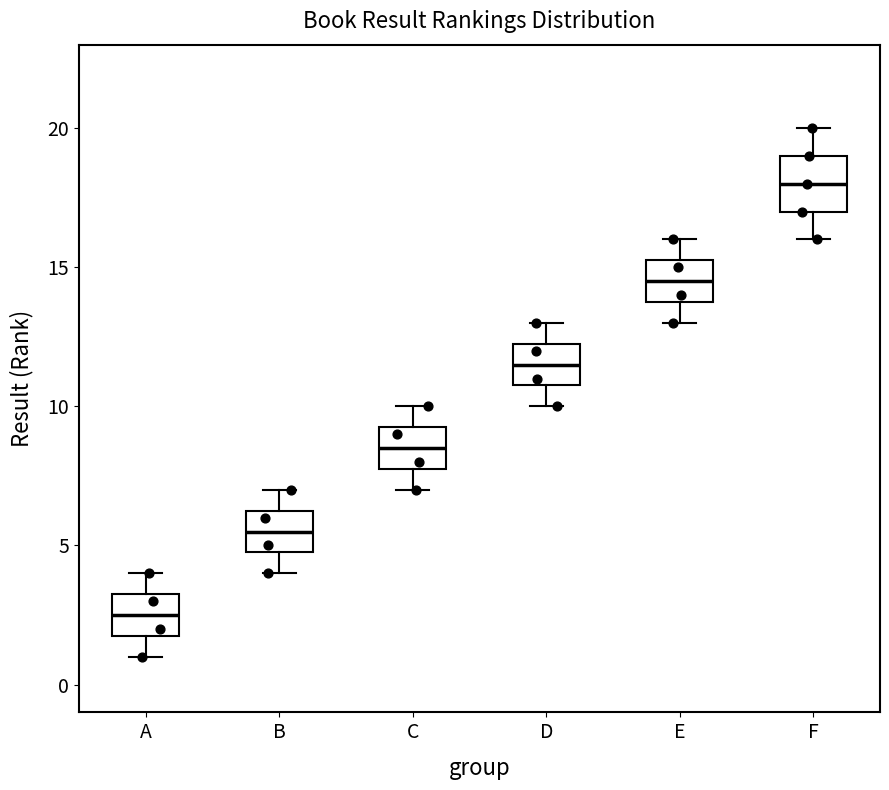

Comparing the boxes themselves (not the whiskers), which one is the tallest?

F